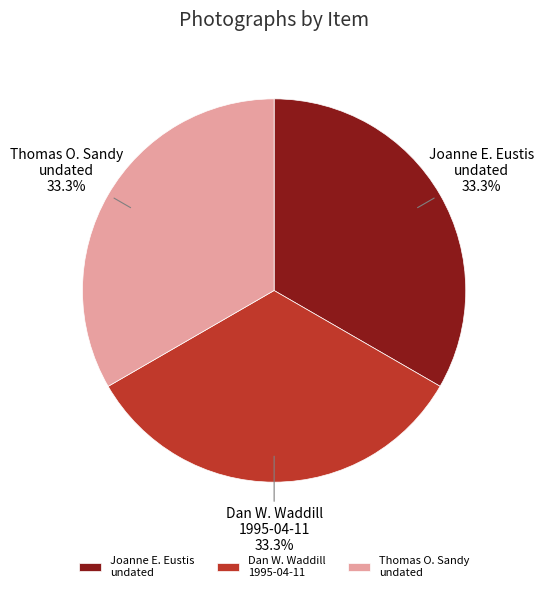

Is there any slice that represents more than half of the pie?

No